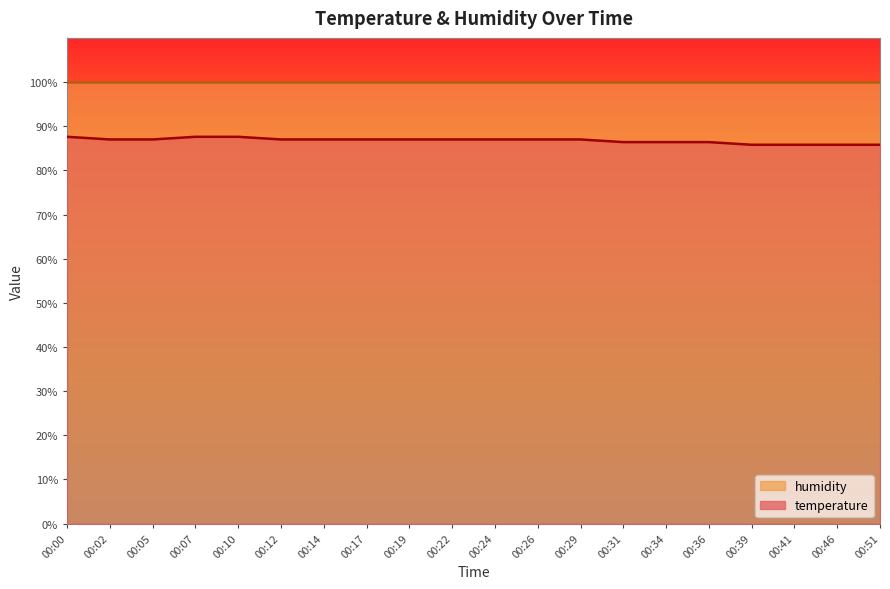

How many data points does each series have?

20